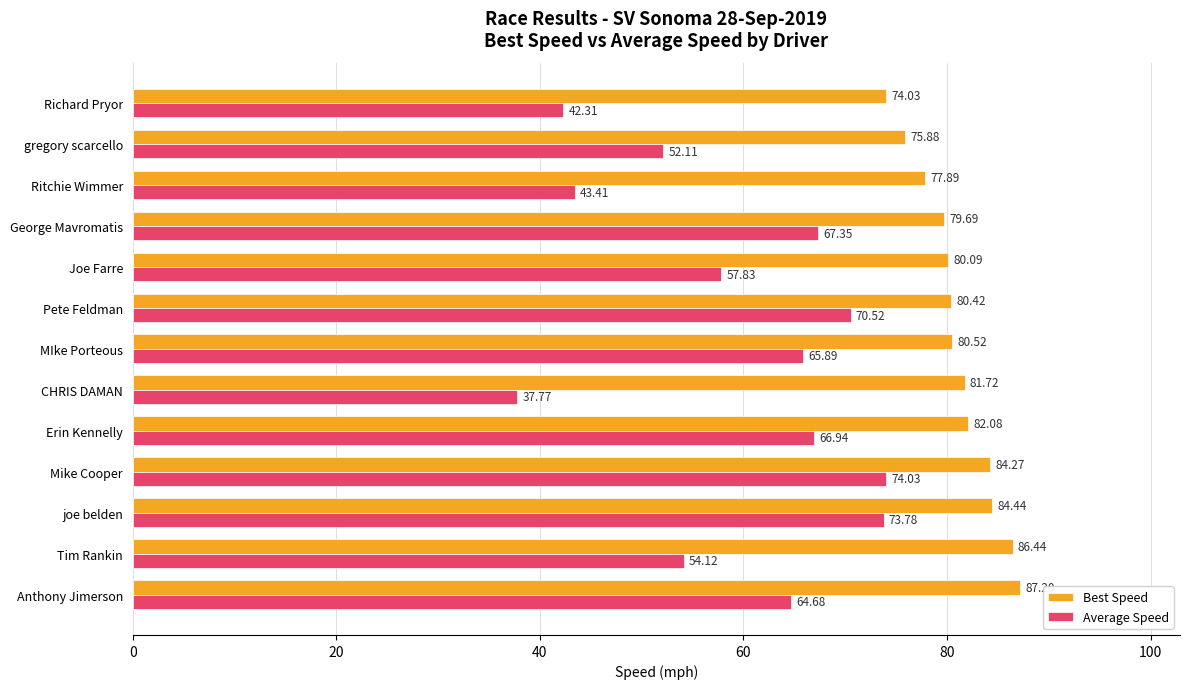

Rank the series by their maximum value, from highest to lowest.

Best Speed, Average Speed